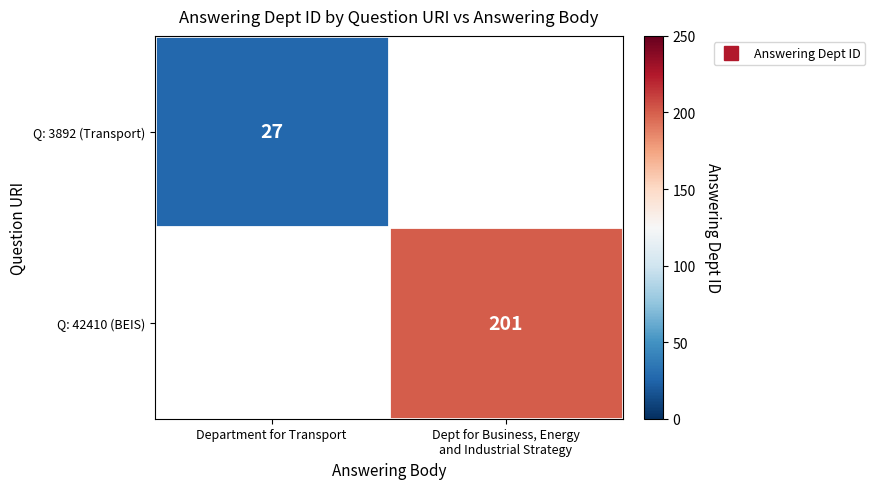

Which series has the widest spread of values?

row_0